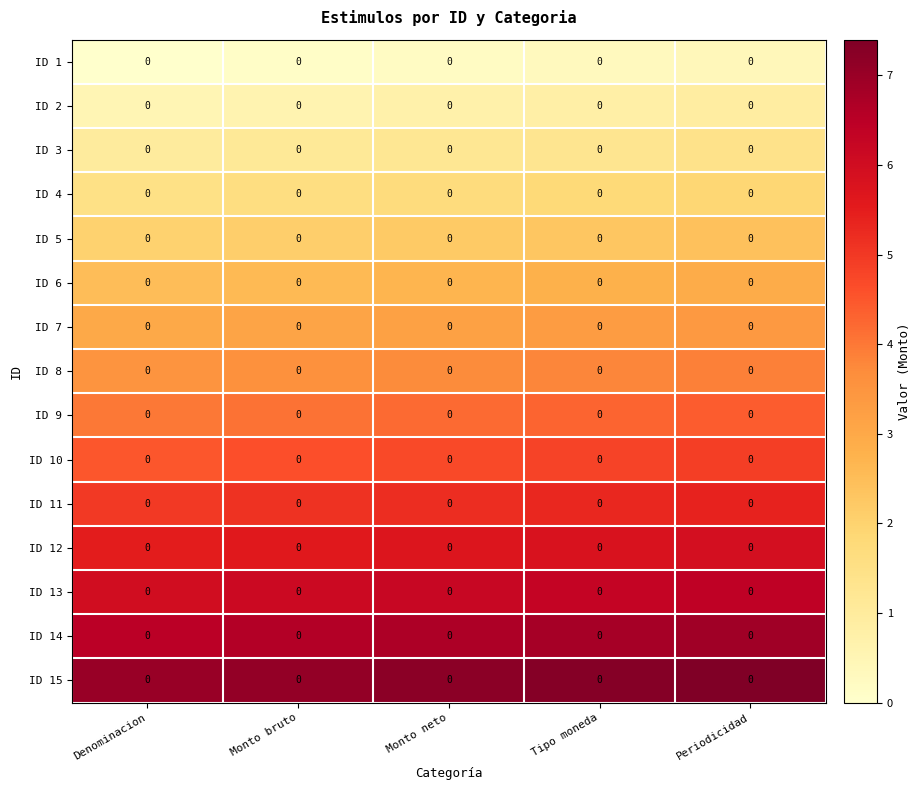

Between Monto bruto and Monto neto, which series saw the biggest shift?

row_2